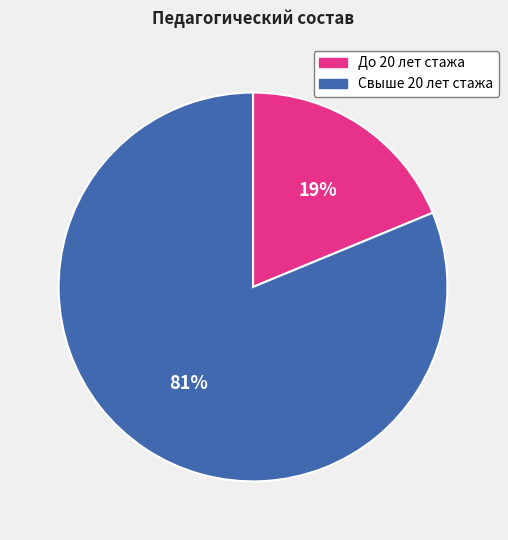

Count the number of slices in the pie.

2